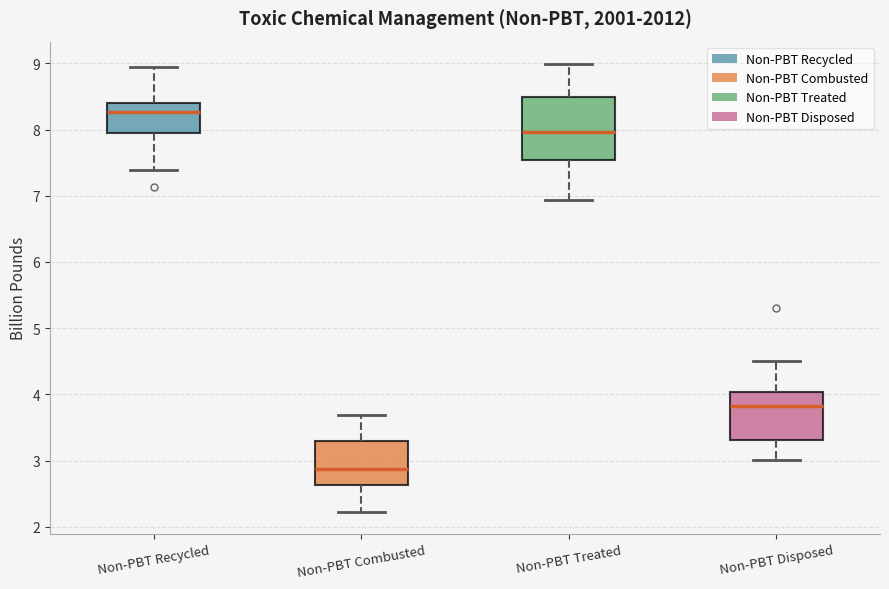

Which box is the tallest, from its lower edge to its upper edge?

Non-PBT Treated